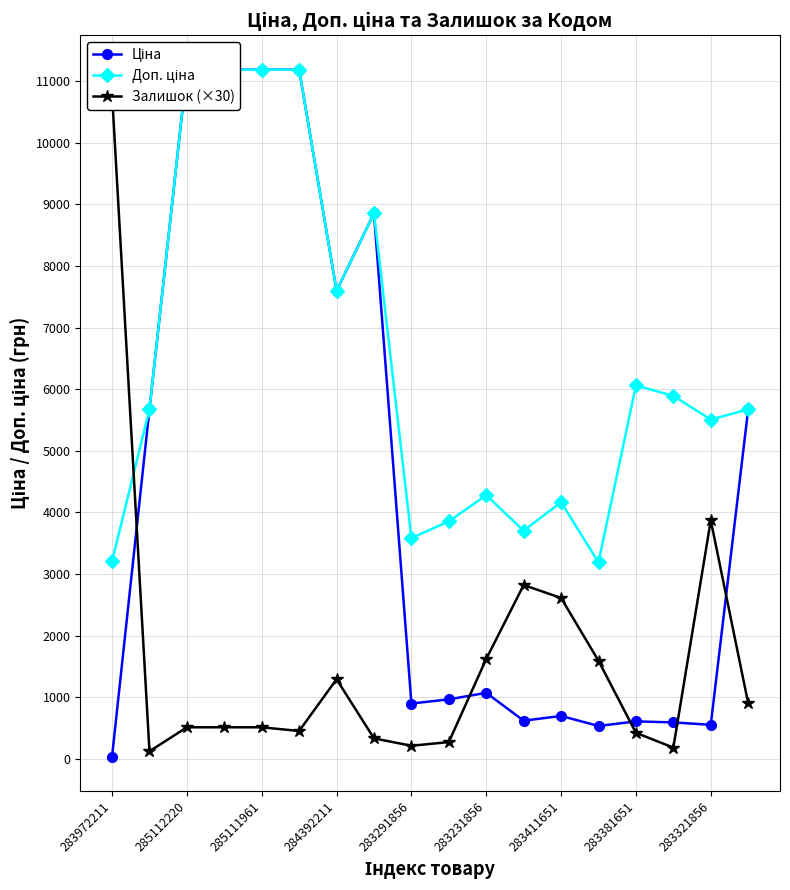

Is the value of Ціна at 14 greater than the value of Залишок (×30) at 9?

Yes